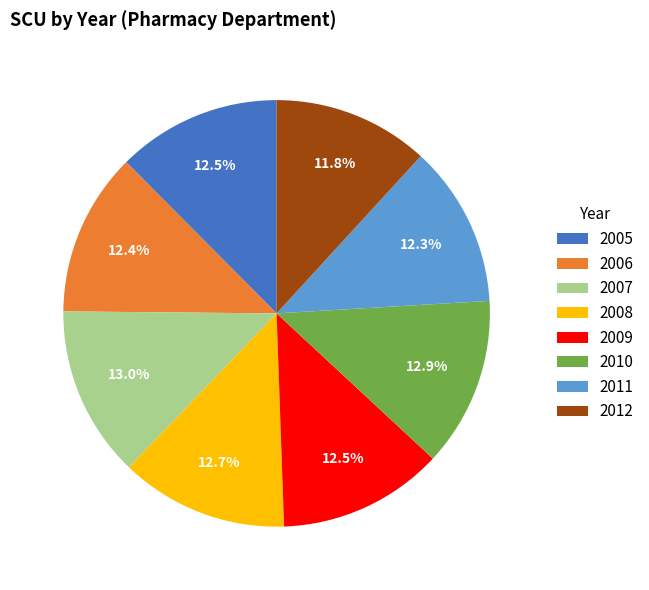

What is the ratio of the value at 2005 to the value at 2007?

1.0